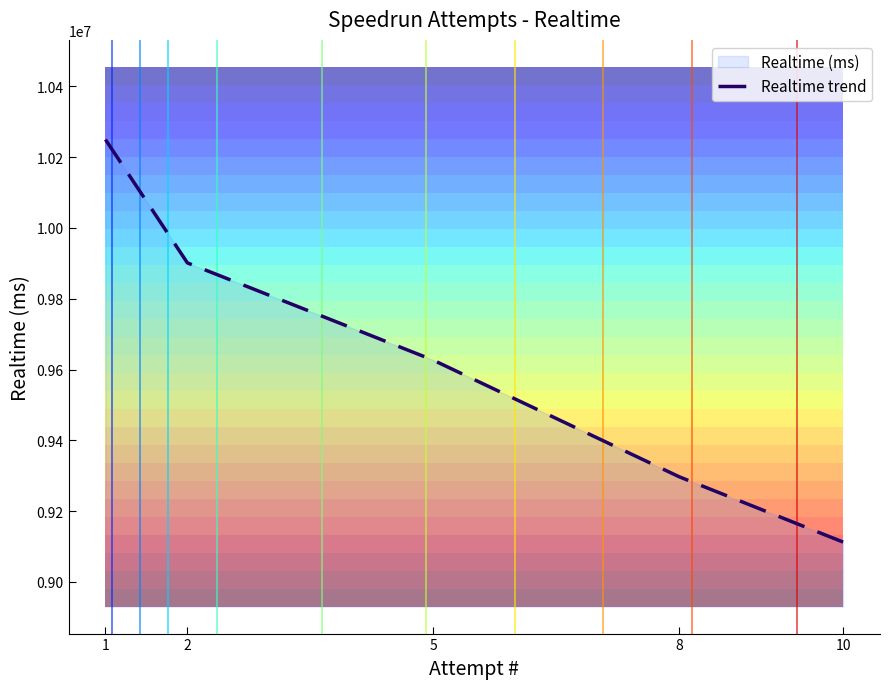

Read the value at 1, to the nearest 50.

10249750